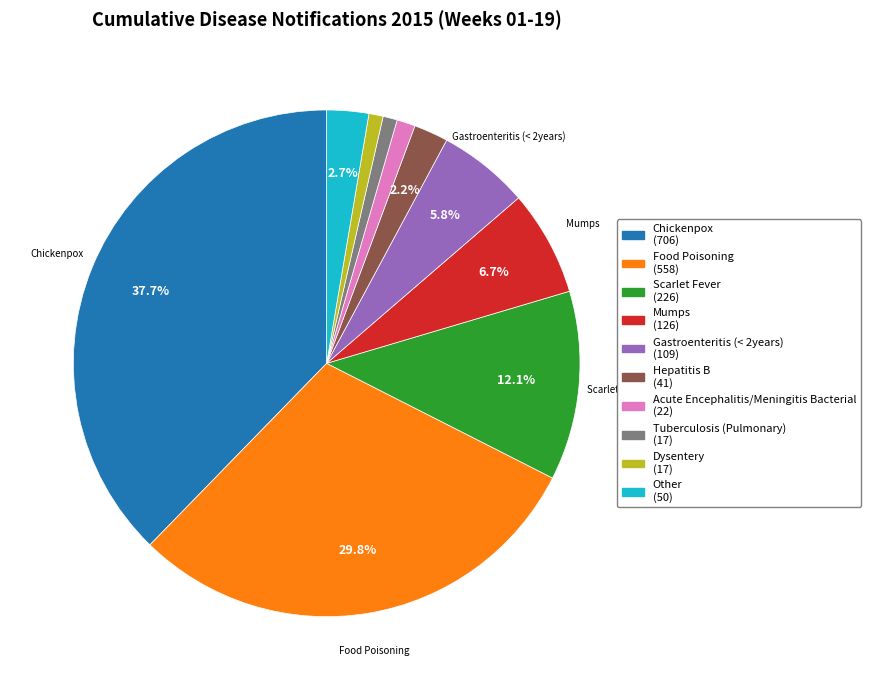

Is there a majority slice in this chart?

No